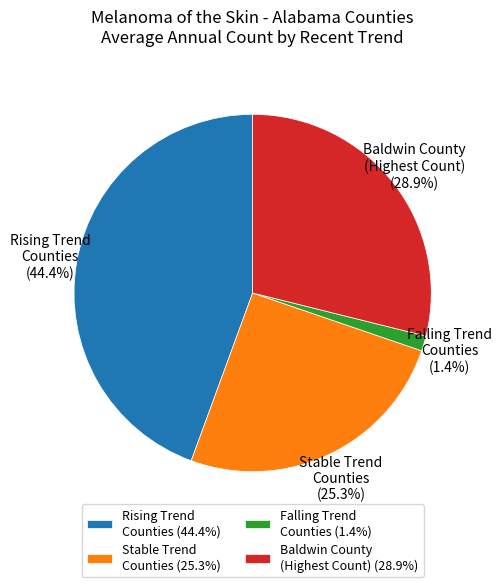

Is there any slice that represents more than half of the pie?

No